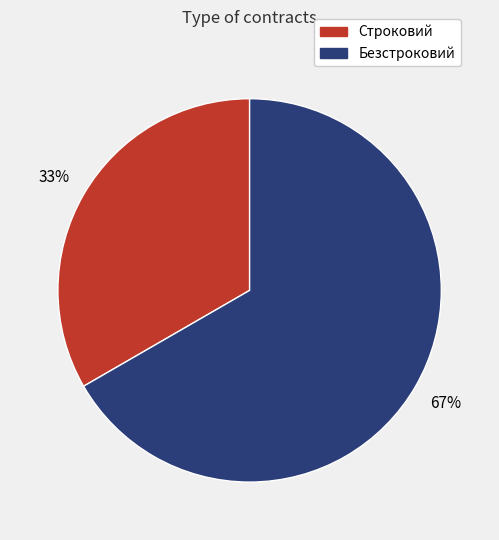

To the nearest percent, what portion does Безстроковий represent?

67%